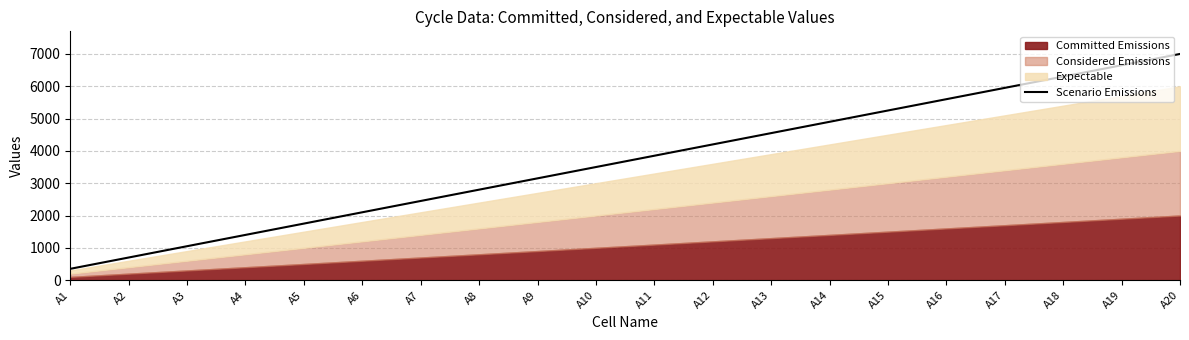

Approximately how many times larger is the value at A13 compared to A7?

1.9